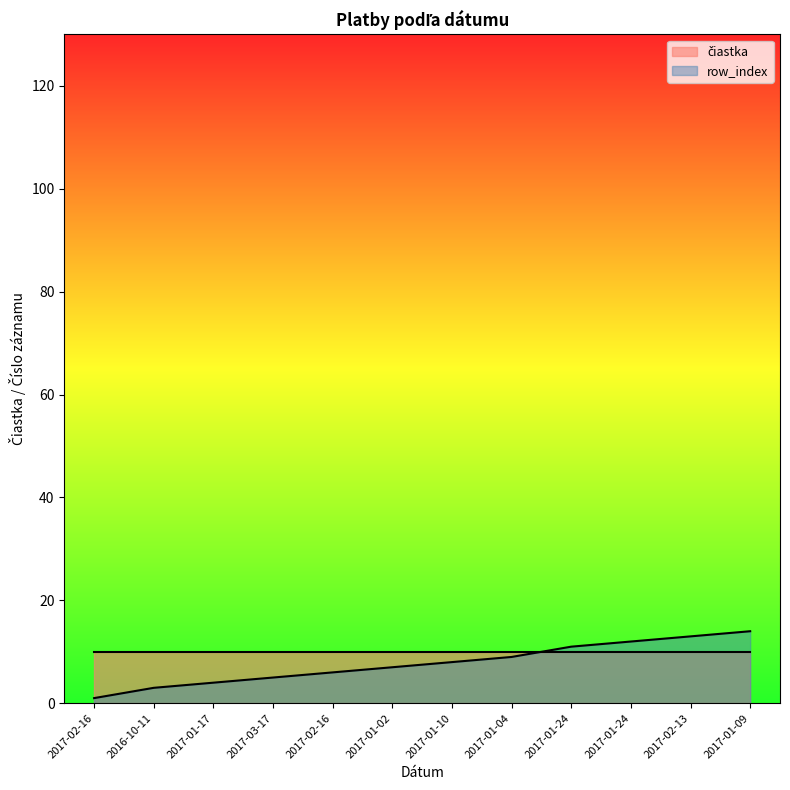

How many values exceed 8?

5